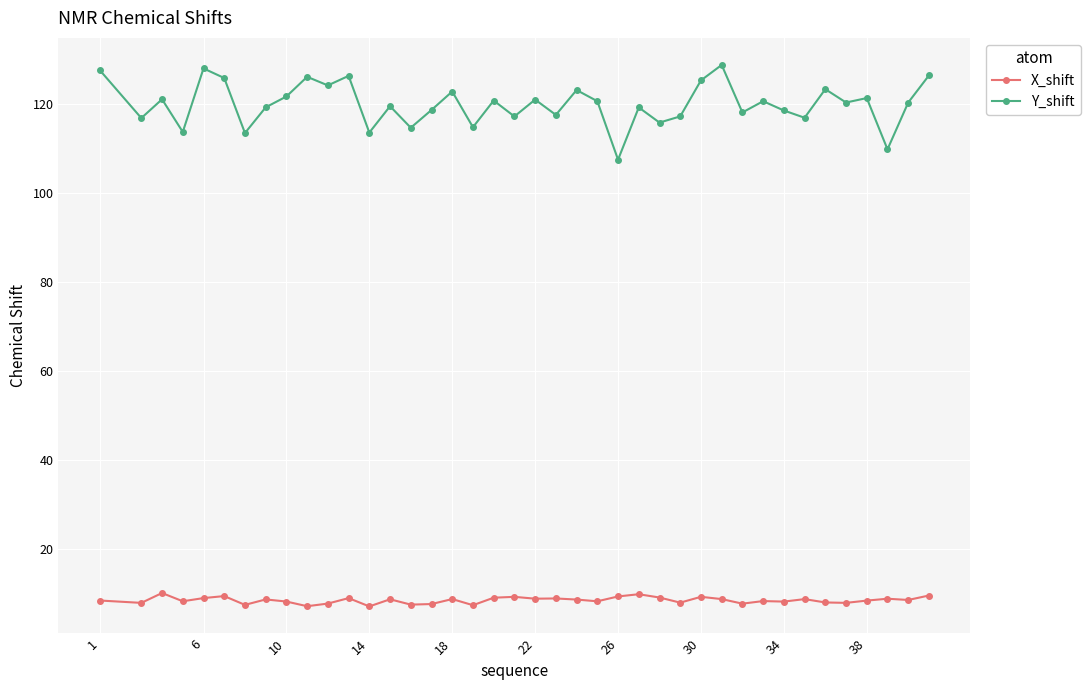

True or false: X_shift has more than 1 interior local peaks.

True